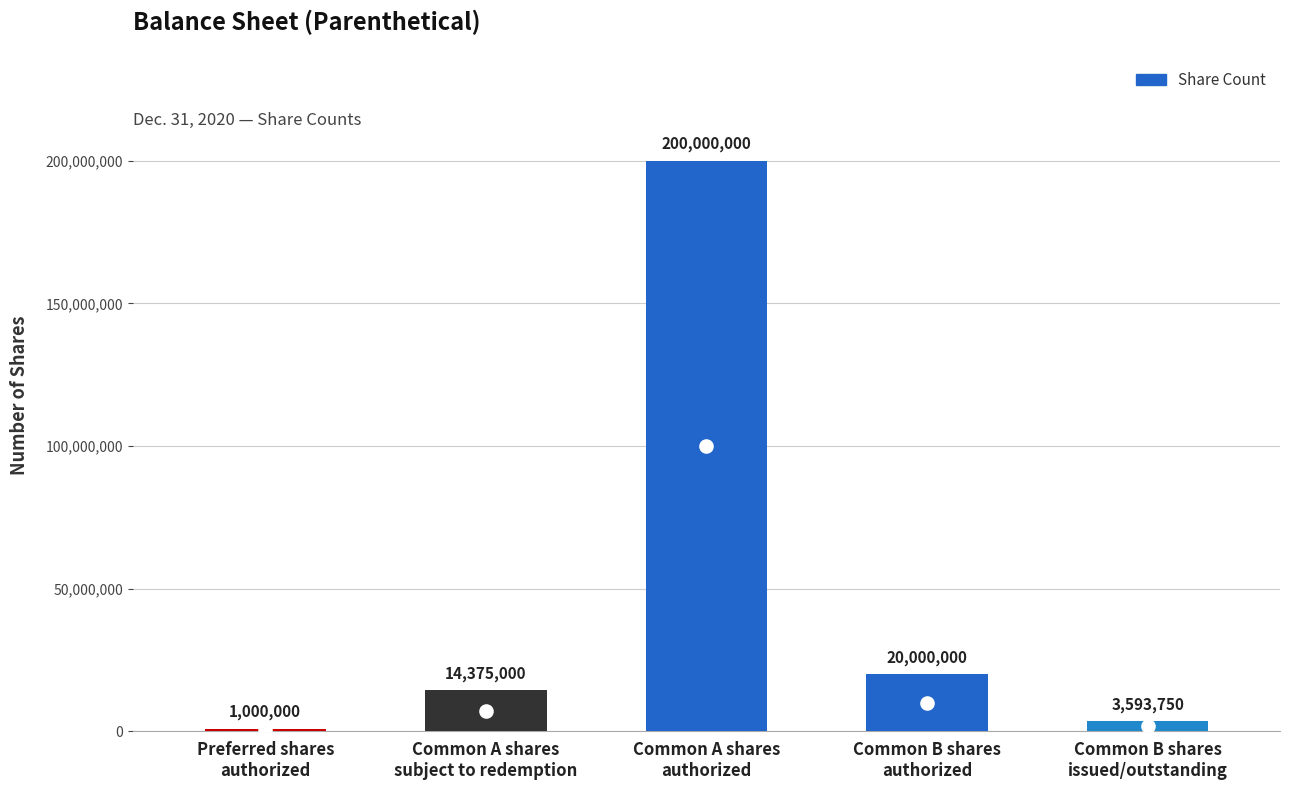

Reading left to right, transcribe all the data shown in this chart.

Preferred shares
authorized=1000000	Common A shares
subject to redemption=14375000	Common A shares
authorized=200000000	Common B shares
authorized=20000000	Common B shares
issued/outstanding=3593750